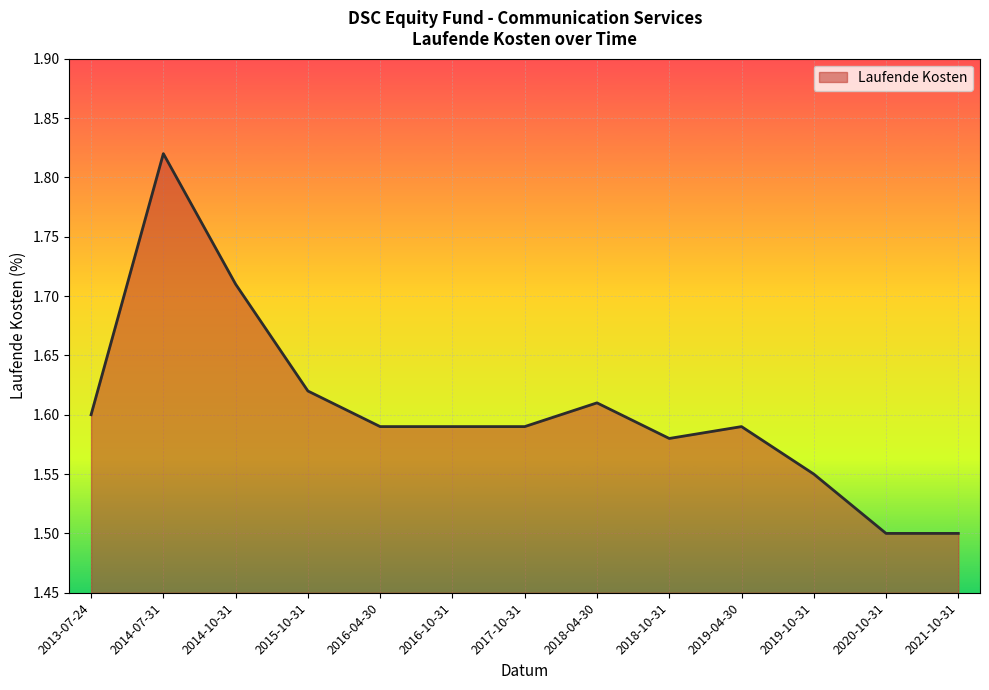

What is the smallest value displayed?

1.5